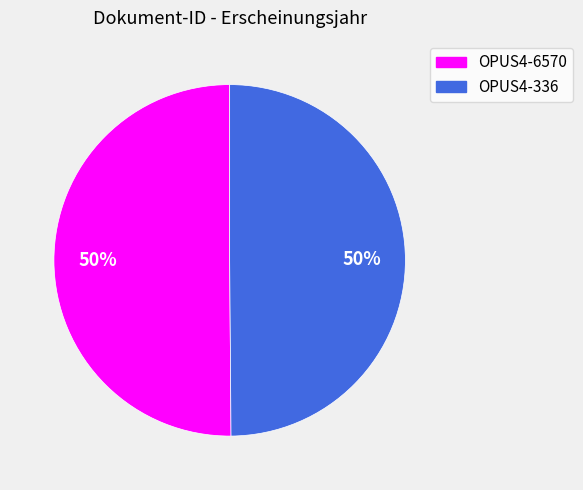

To the nearest percent, what portion does OPUS4-6570 represent?

50%